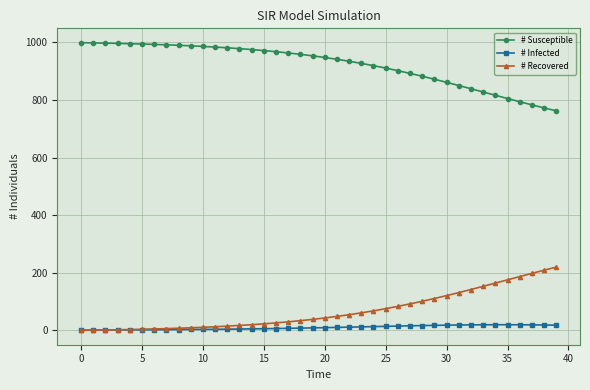

Rank the series by their maximum value, from lowest to highest.

# Infected, # Recovered, # Susceptible